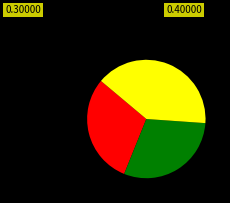

Does any single category account for the majority?

No